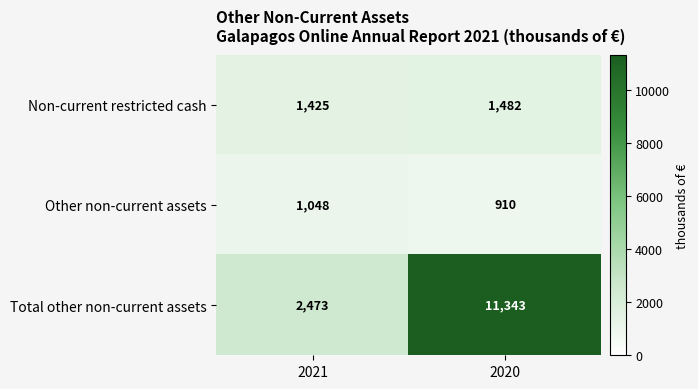

What is the total value across all series at 2020?

13735